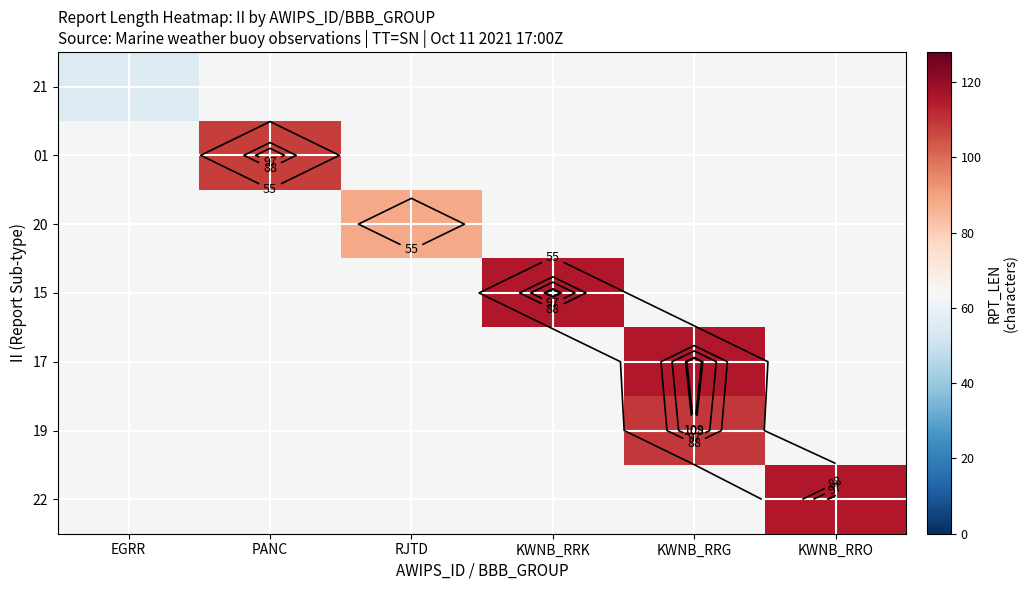

At how many categories does at least one series exceed 114?

3